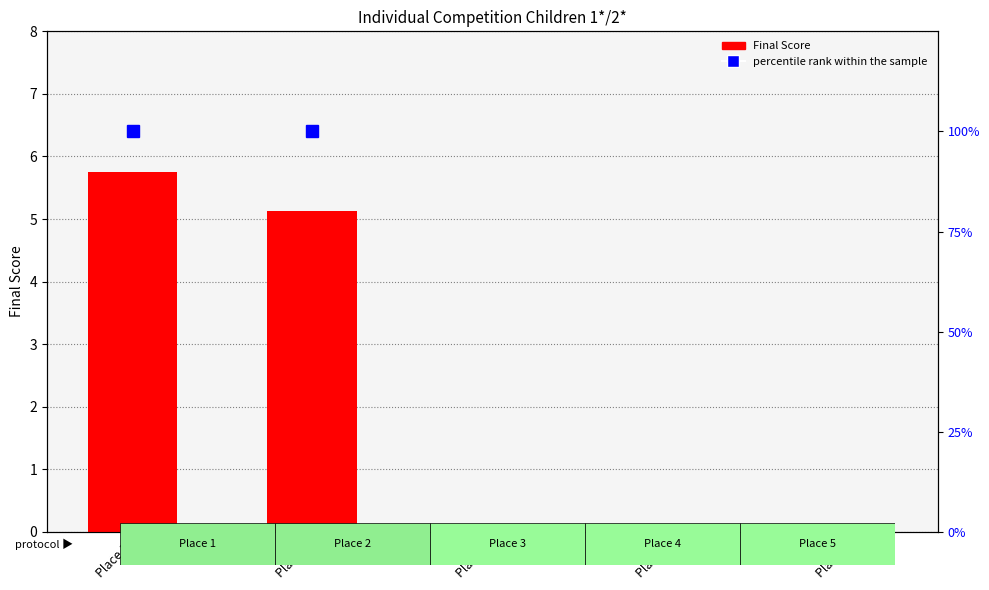

Is it true that Final Score equals 3.2 at Place 3?

False